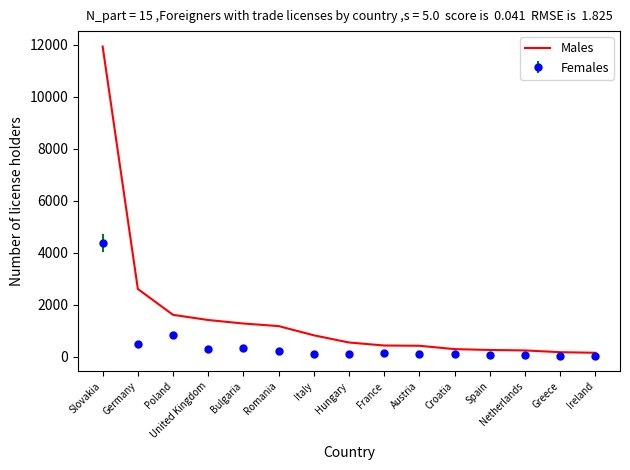

True or false: Females has a value of 6829 at Slovakia.

False